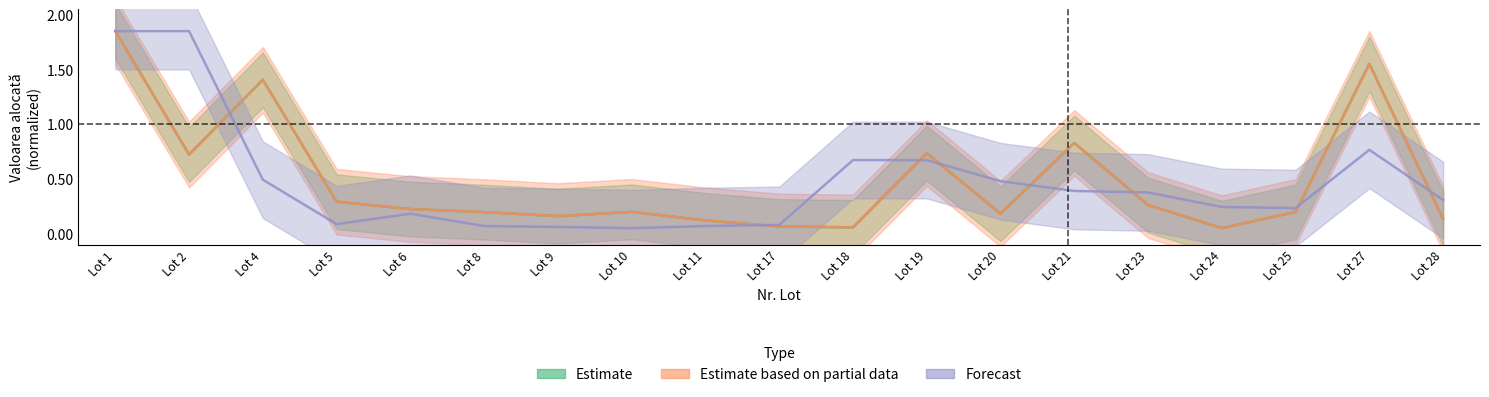

What is the spread (max minus min) of values at Lot 21?

0.4